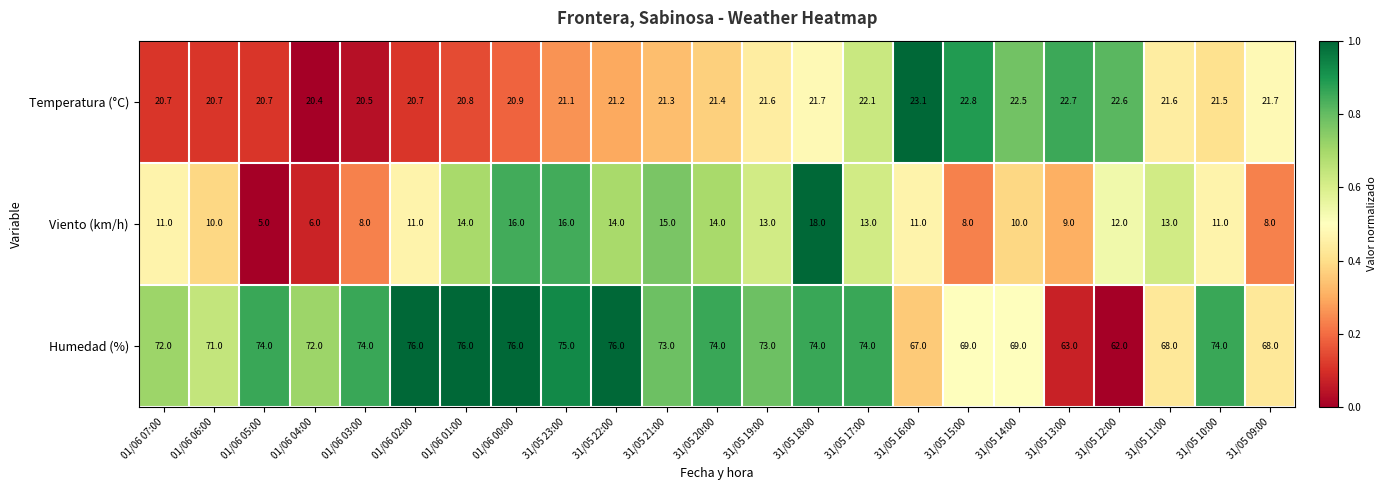

Which category has the lowest value in the Humedad (%) series?

31/05 12:00